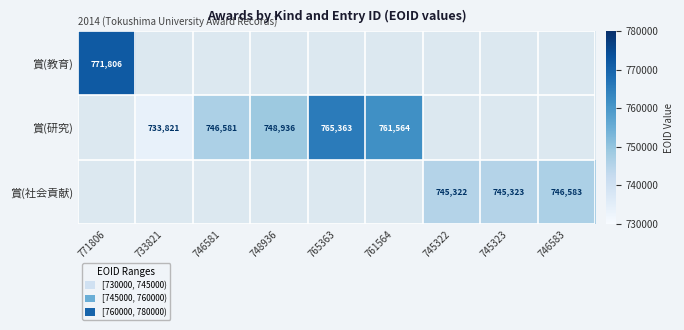

True or false: 賞(社会貢献) has a value of 225806 at 745322.

False